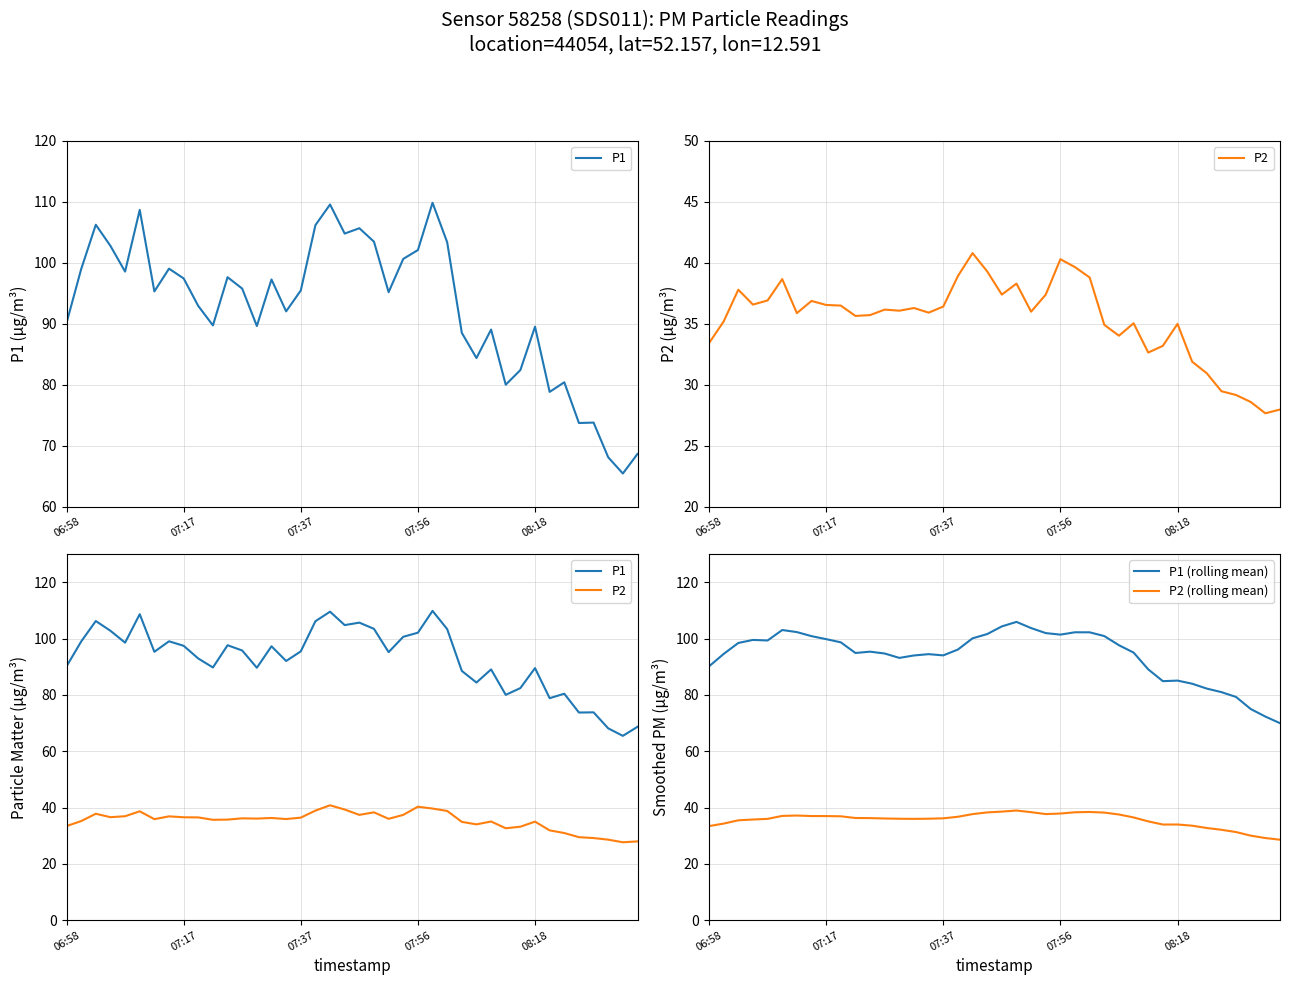

What is the difference between the P2 (rolling mean) values at 25 and 18?

0.7